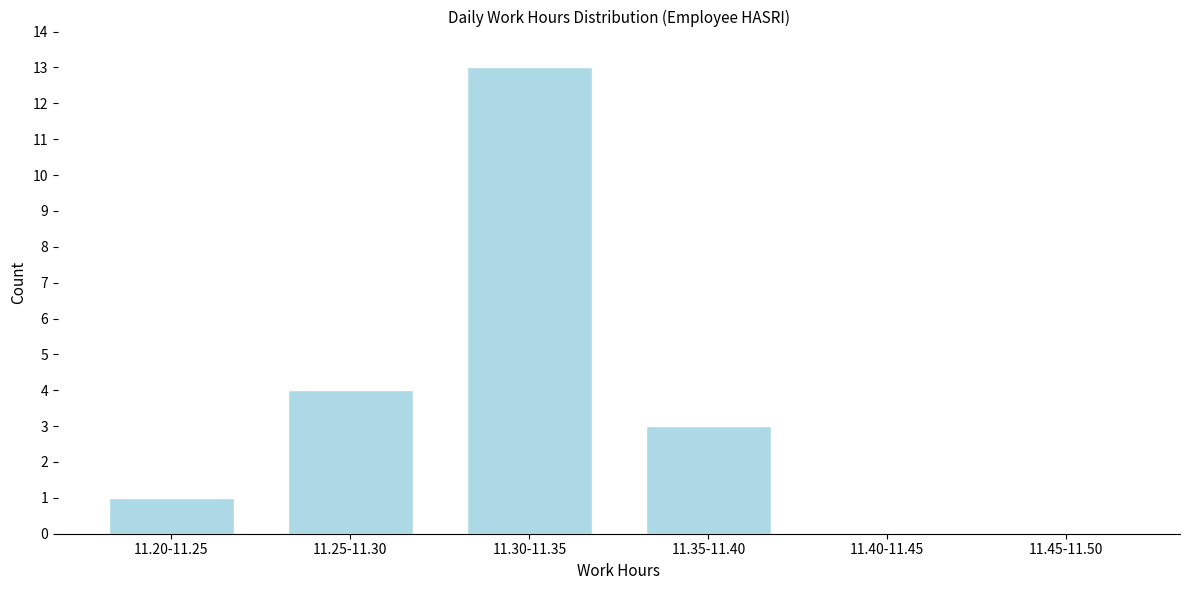

Reading left to right, extract all data points from this chart.

11.20-11.25=1	11.25-11.30=4	11.30-11.35=13	11.35-11.40=3	11.40-11.45=0	11.45-11.50=0